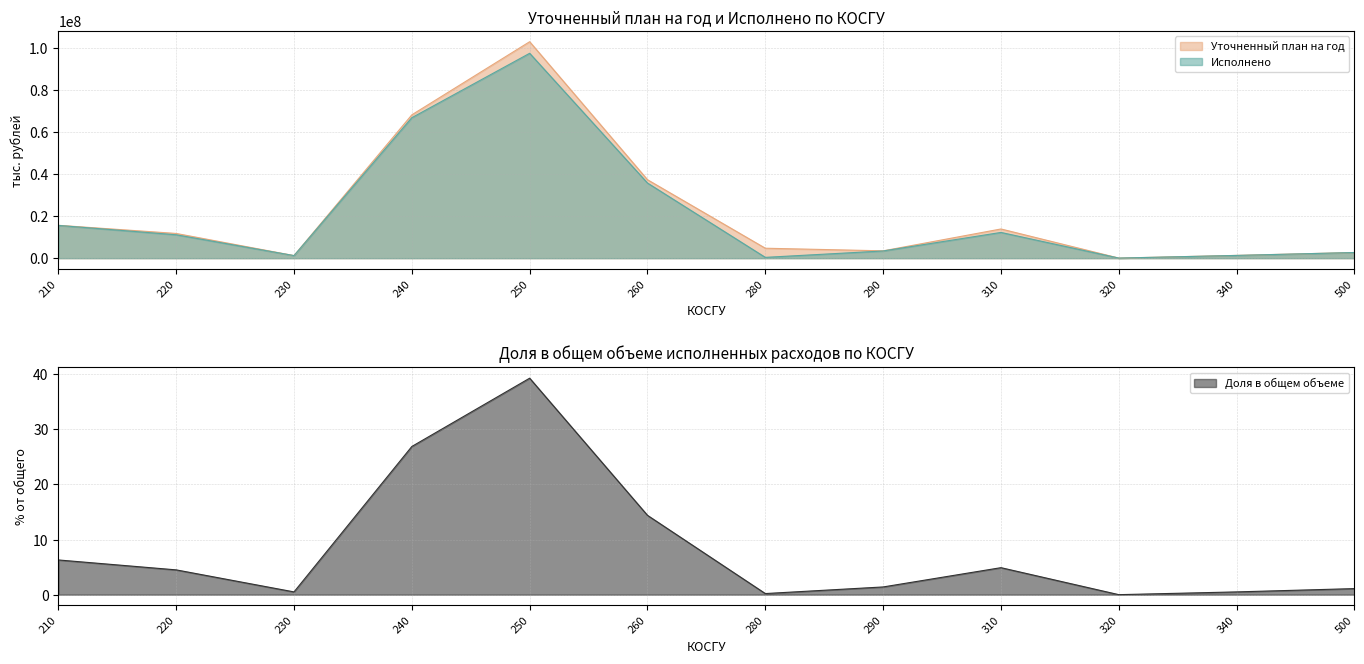

Is the value of Исполнено at 290 greater than the value of Уточненный план на год at 230?

Yes